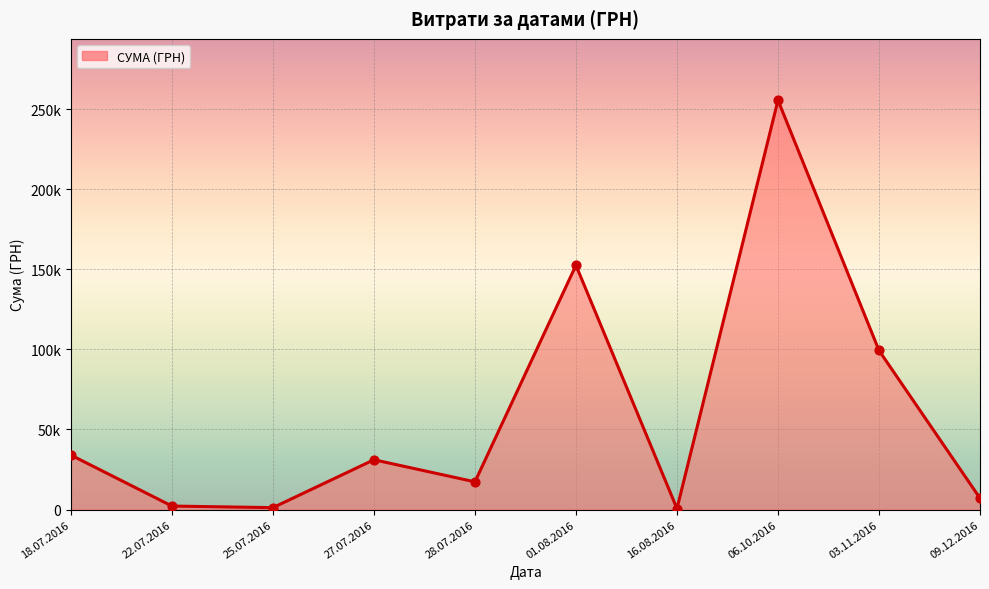

Which has a higher value, 27.07.2016 or 28.07.2016?

27.07.2016